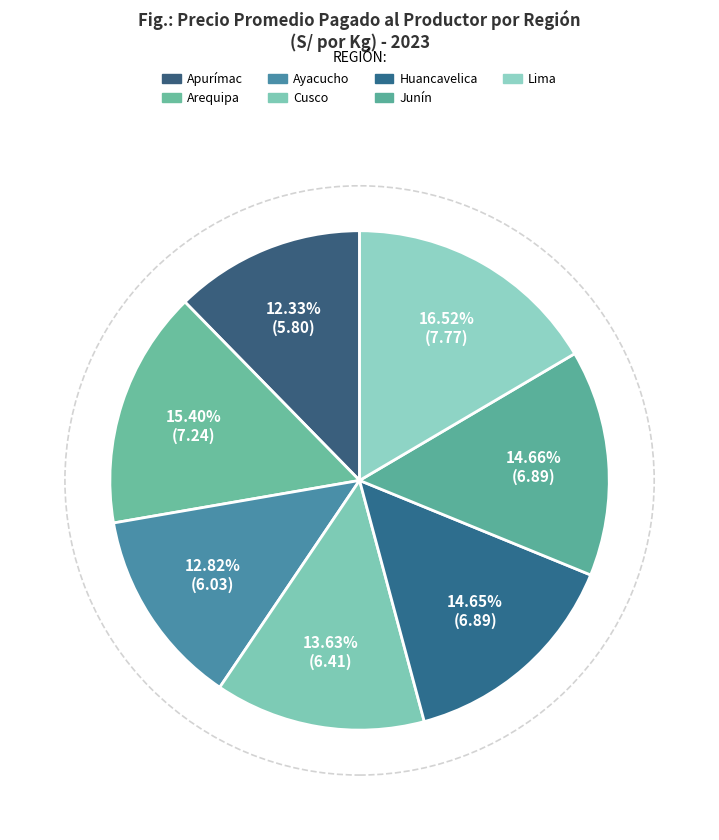

What percentage do Cusco and Junín together represent?

28.3%